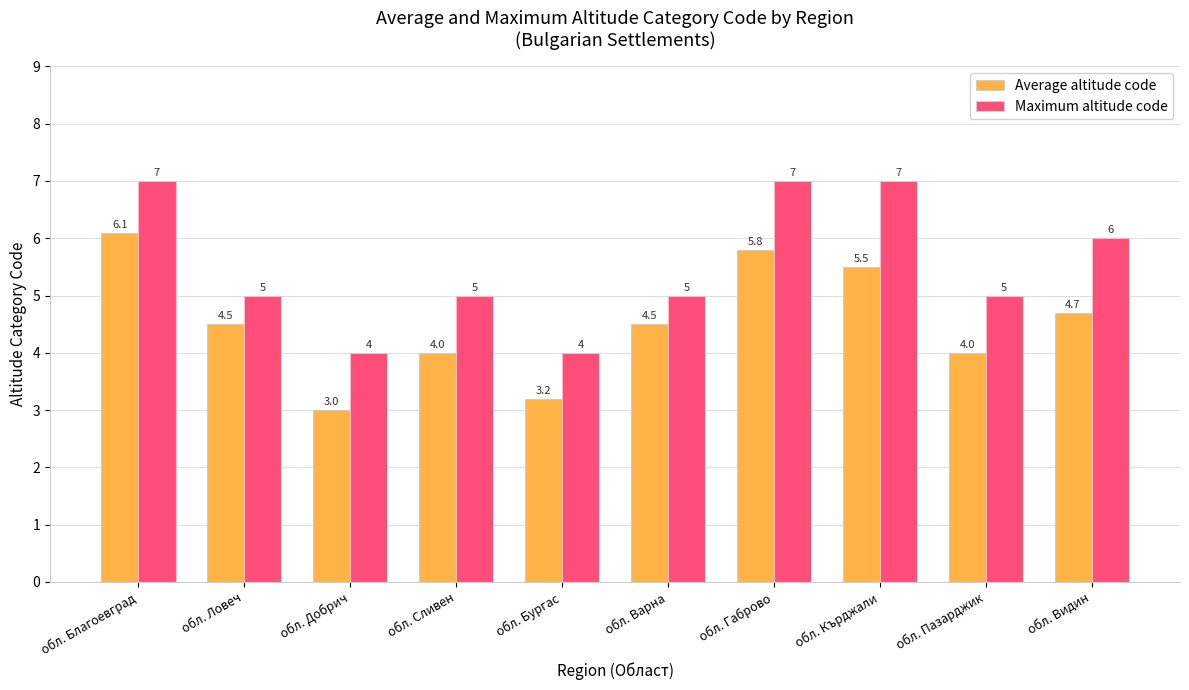

Reading left to right, what are all the values shown in this chart?

Average altitude code: обл. Благоевград=6.1	обл. Ловеч=4.5	обл. Добрич=3.0	обл. Сливен=4.0	обл. Бургас=3.2	обл. Варна=4.5	обл. Габрово=5.8	обл. Кърджали=5.5	обл. Пазарджик=4.0	обл. Видин=4.7
Maximum altitude code: обл. Благоевград=7.0	обл. Ловеч=5.0	обл. Добрич=4.0	обл. Сливен=5.0	обл. Бургас=4.0	обл. Варна=5.0	обл. Габрово=7.0	обл. Кърджали=7.0	обл. Пазарджик=5.0	обл. Видин=6.0